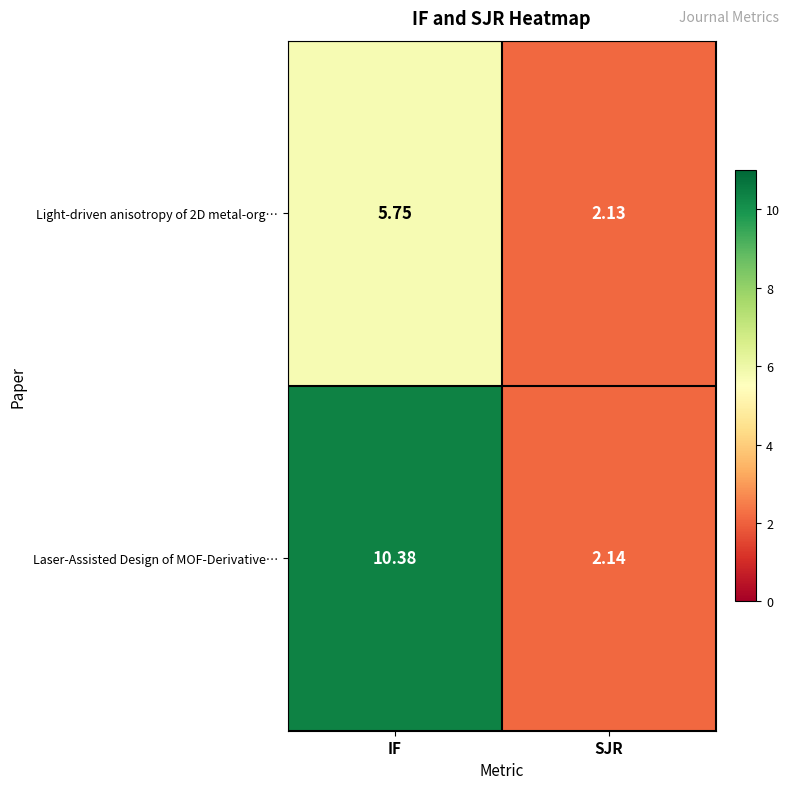

At which category does the chart reach its peak across all series?

IF